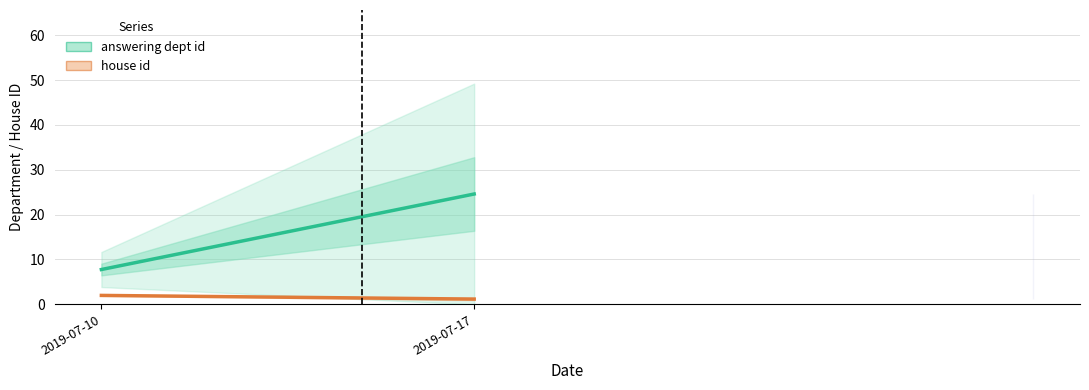

What is the value of the answering dept id point at the 2nd from the left?

24.6